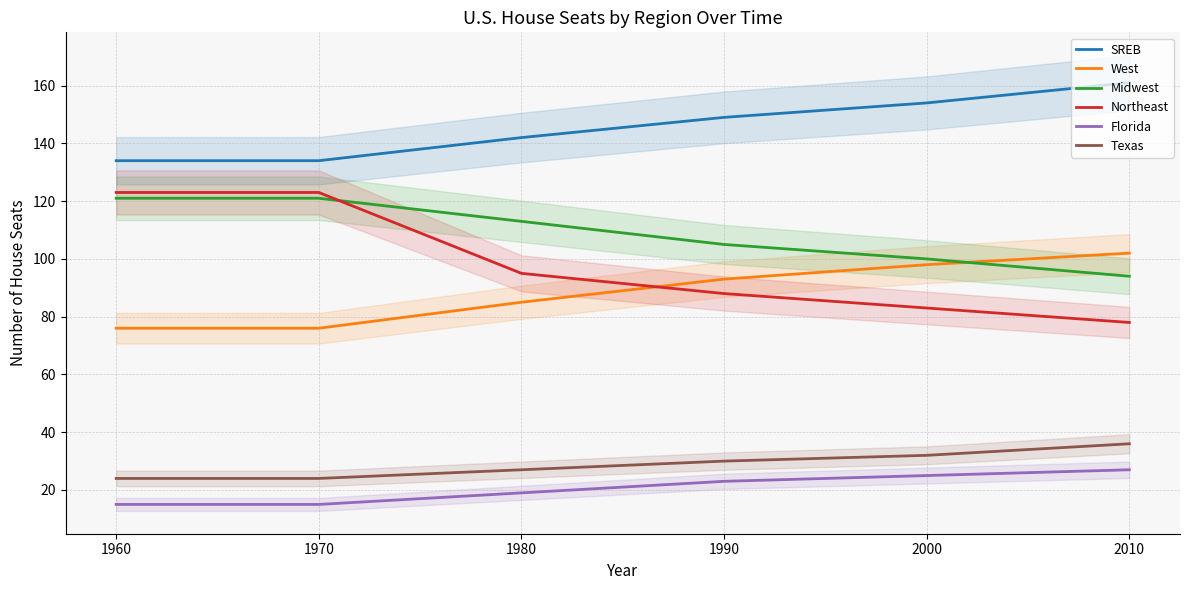

What is the sum of all Midwest values?

654